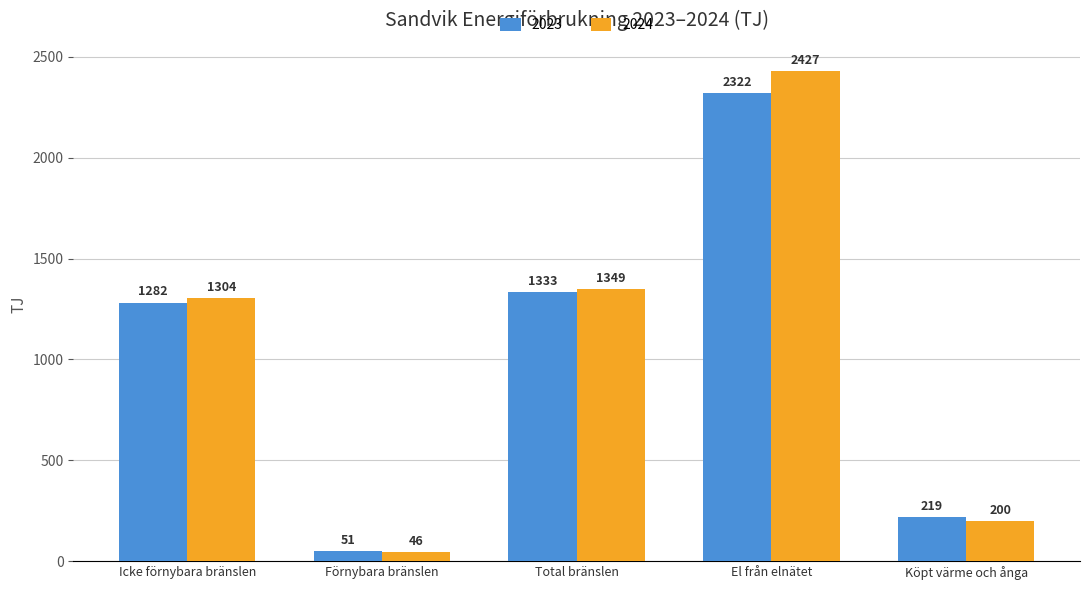

At which category does the chart reach its minimum across all series?

Förnybara bränslen